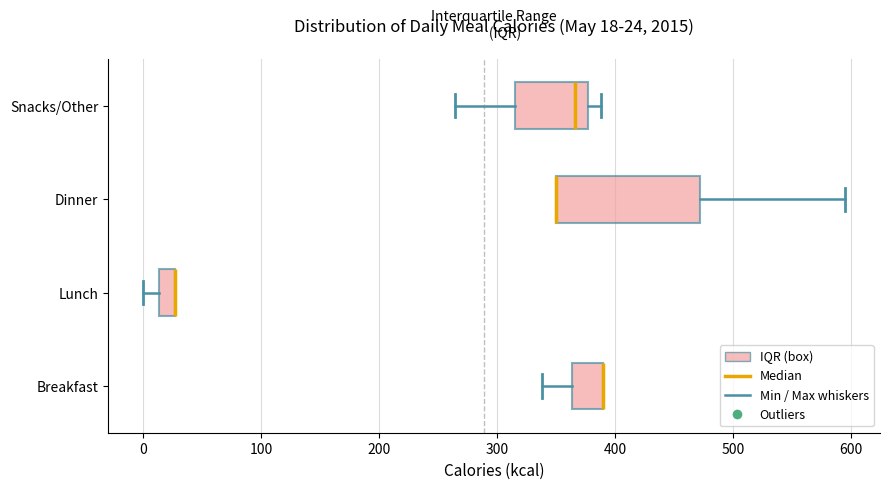

Comparing the boxes themselves (not the whiskers), which one is the widest?

Dinner